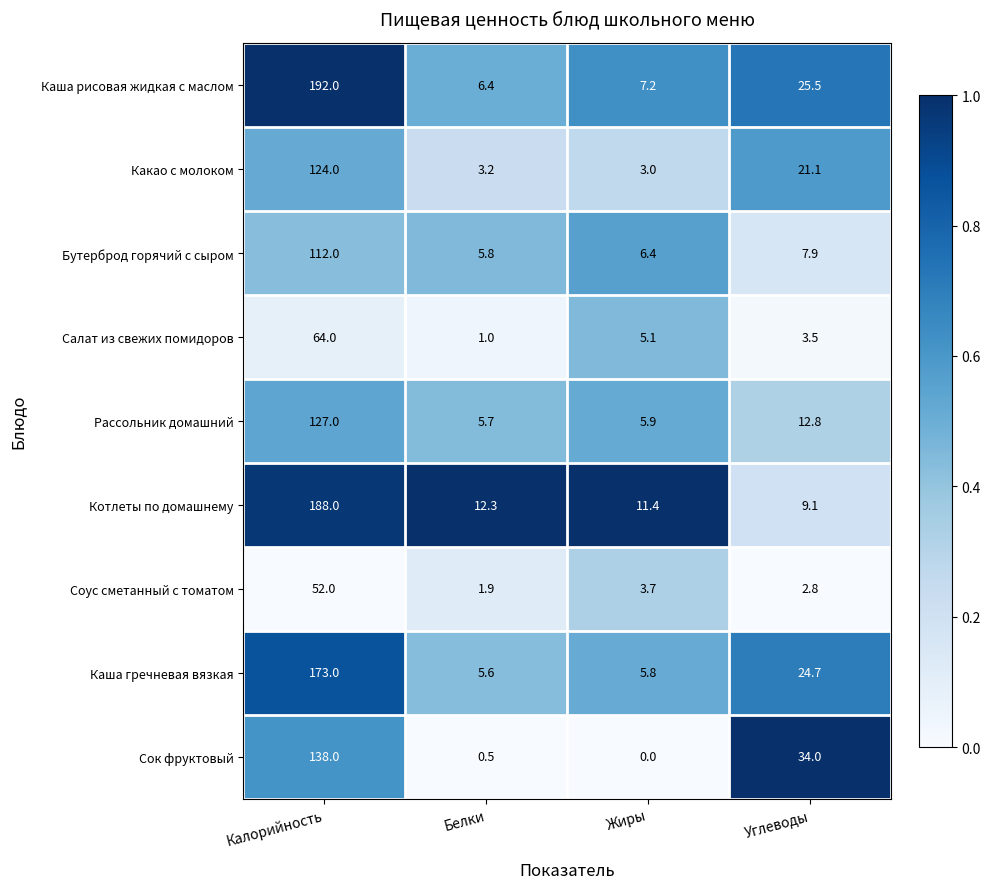

At Белки, list the series in order from smallest to largest.

Сок фруктовый, Салат из свежих помидоров, Соус сметанный с томатом, Какао с молоком, Каша гречневая вязкая, Рассольник домашний, Бутерброд горячий с сыром, Каша рисовая жидкая с маслом, Котлеты по домашнему